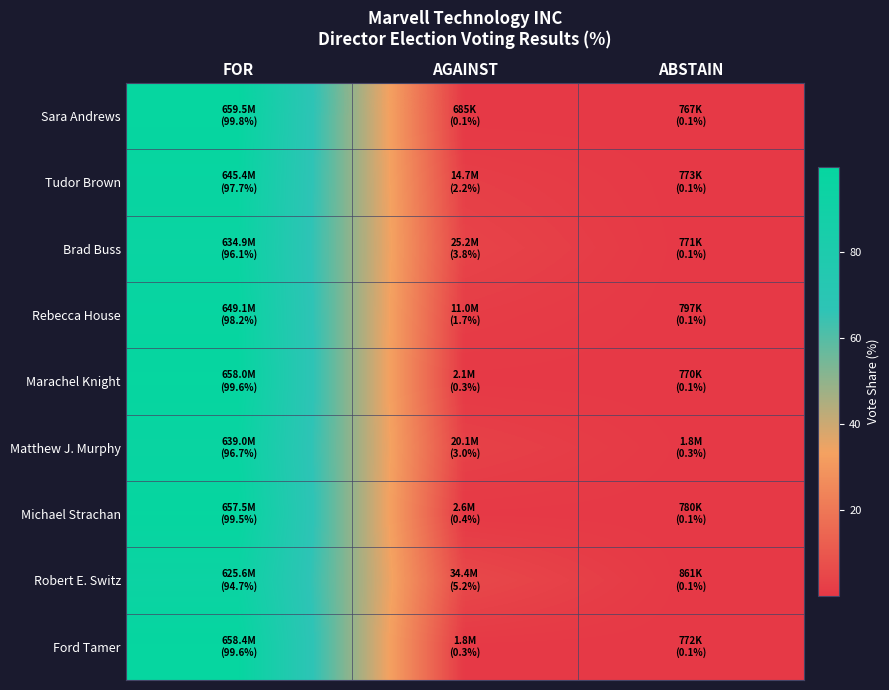

At how many categories does at least one series exceed 85?

1